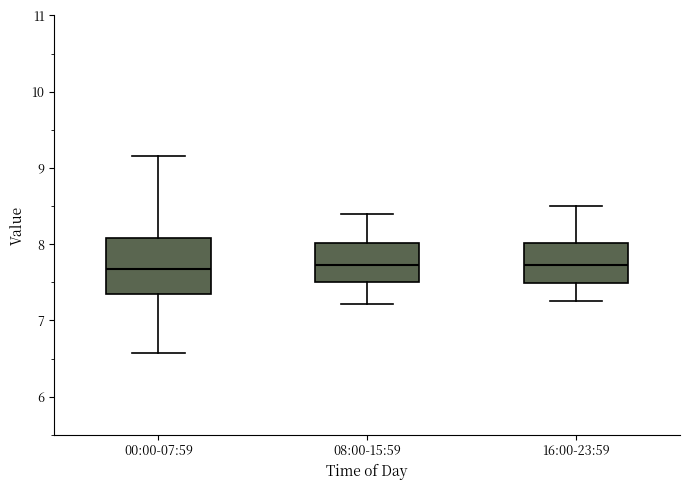

Comparing the boxes themselves (not the whiskers), which one is the tallest?

00:00-07:59